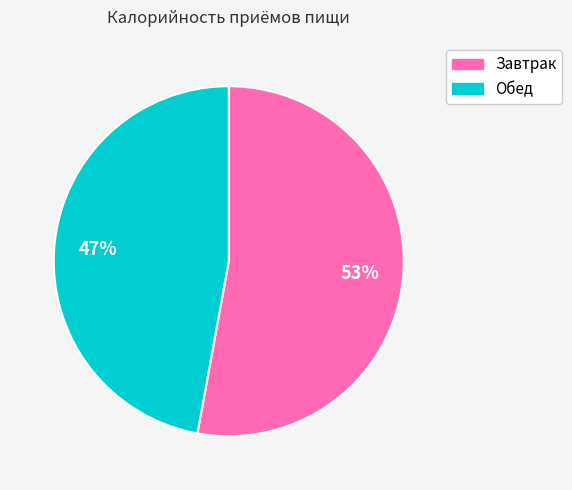

What is the smallest slice in the pie chart?

Обед